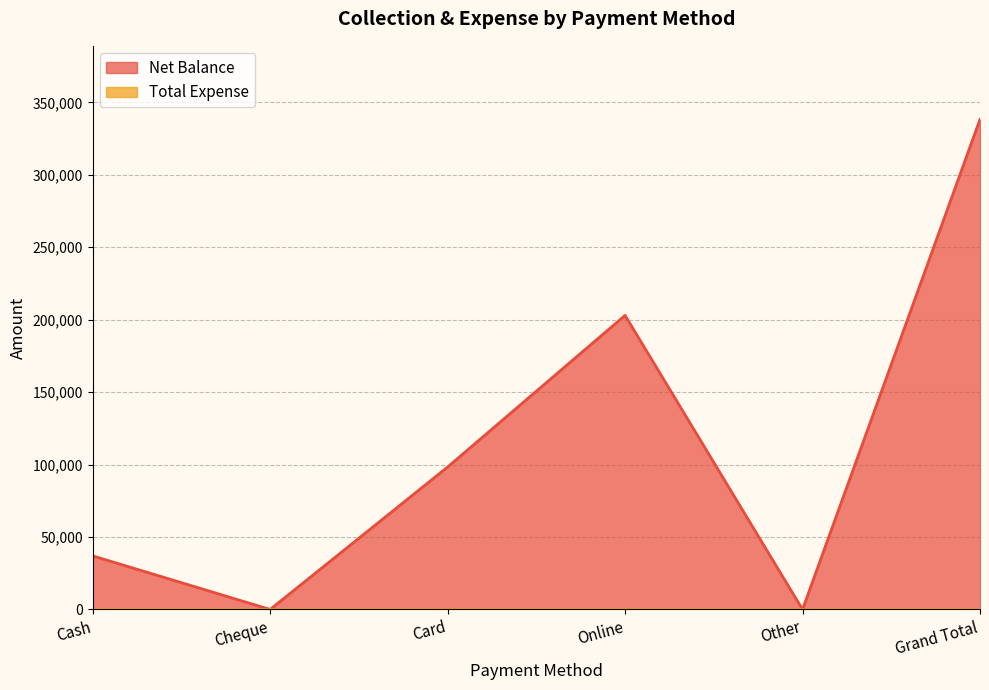

How many values are between 0 and 203000?

5